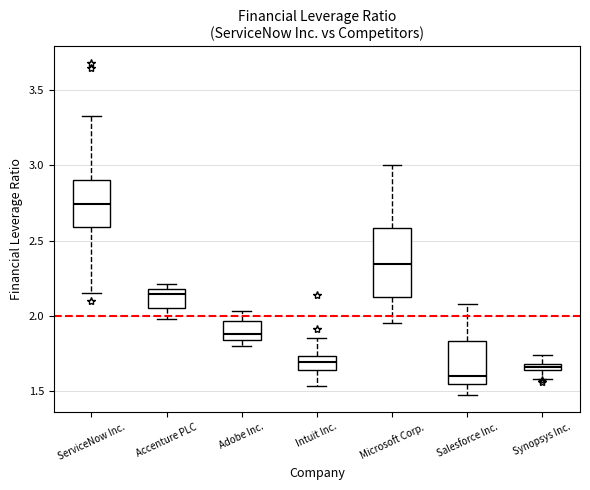

Which box's median line is the highest?

ServiceNow Inc.